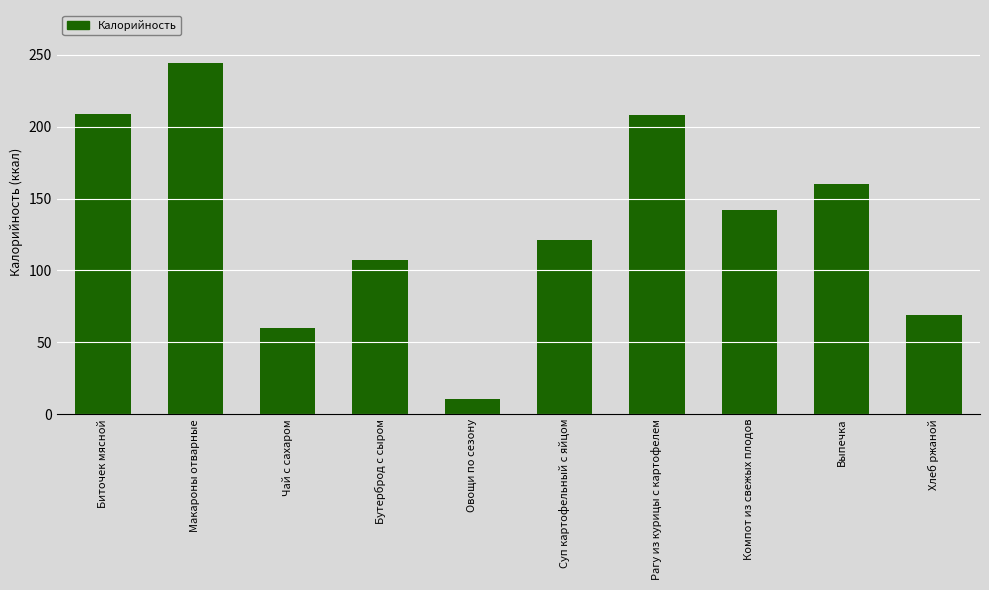

Which has a higher value, Рагу из курицы с картофелем or Макароны отварные?

Макароны отварные